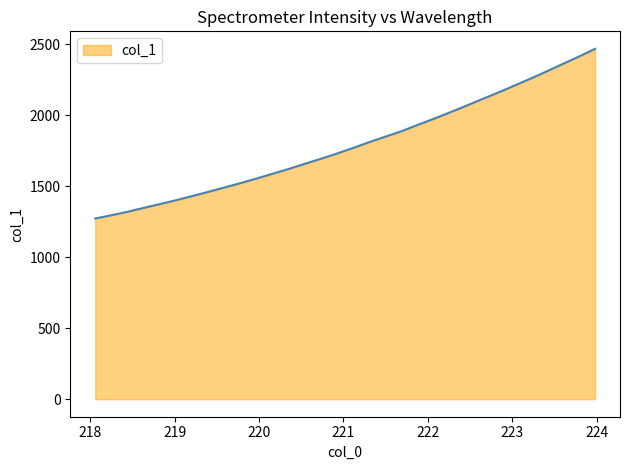

How many distinct data groups are displayed?

1